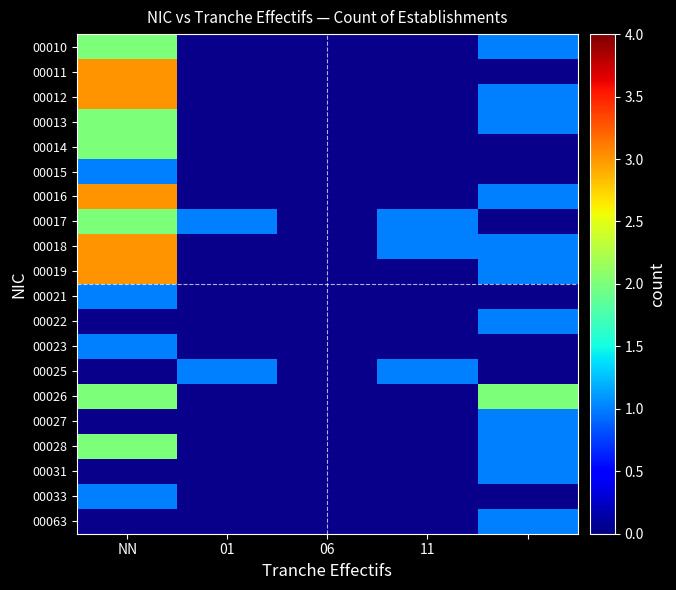

What value does the 00014 series have at NN?

2.0